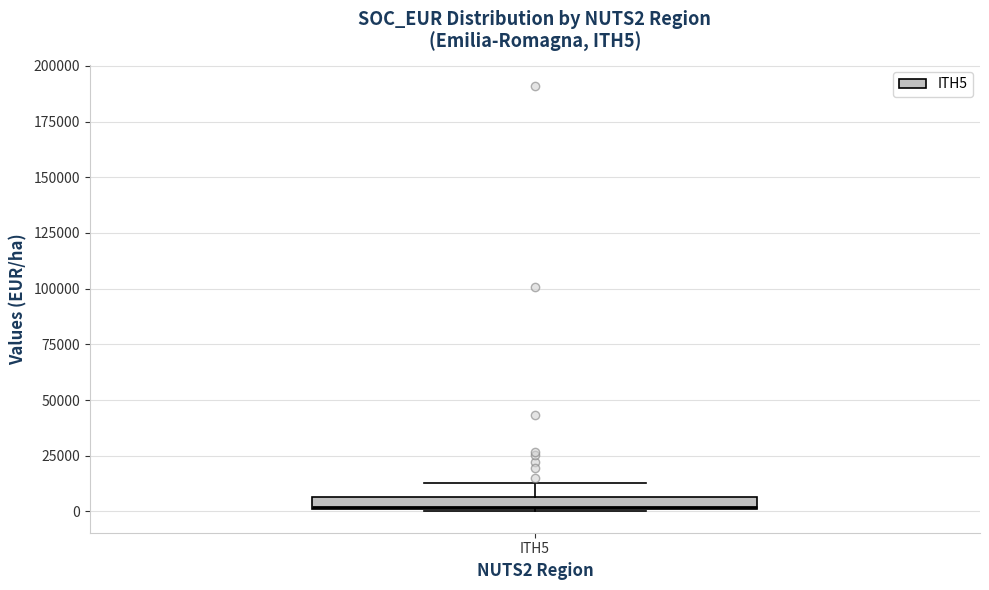

Where is the upper edge of the box for ITH5 on the y-axis? The values are not printed on the chart, so give them approximately, as read against the axis.

5000